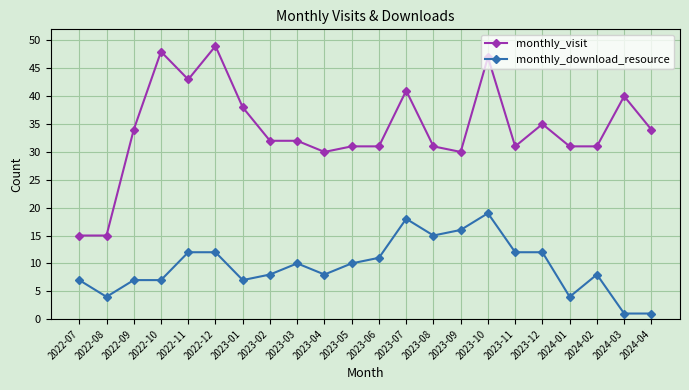

What value does the monthly_visit series have at 2022-12?

49